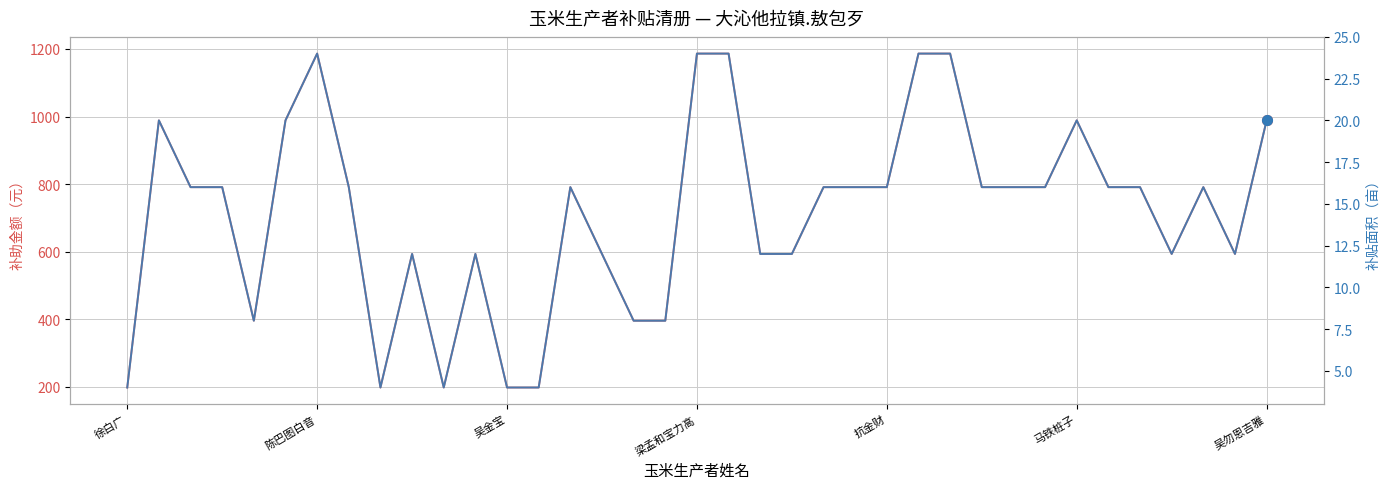

True or false: 补贴面积(亩) and 补助金额 cross at least once.

False